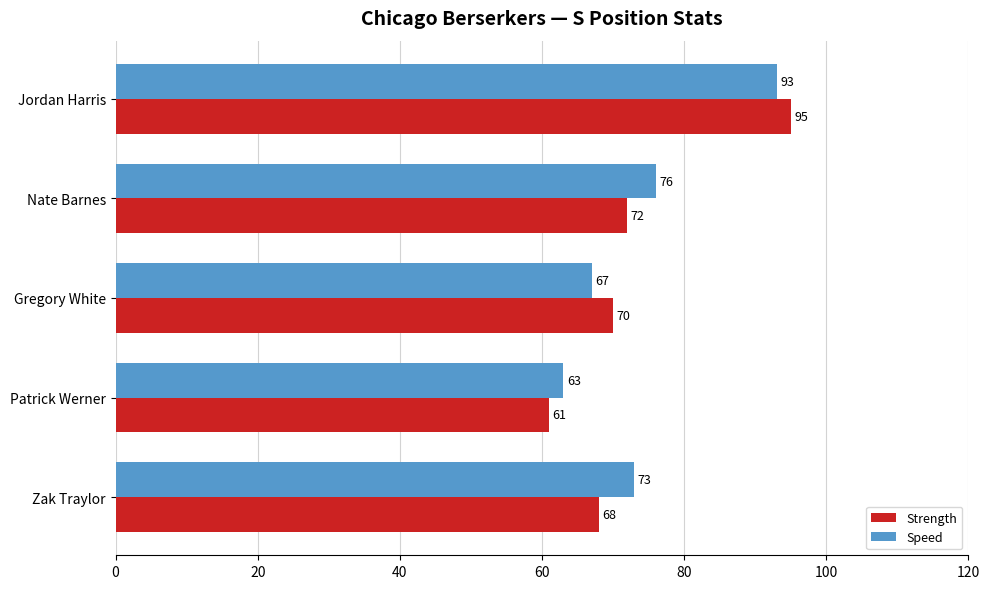

Is the value of Strength at Jordan Harris greater than the value of Speed at Jordan Harris?

Yes